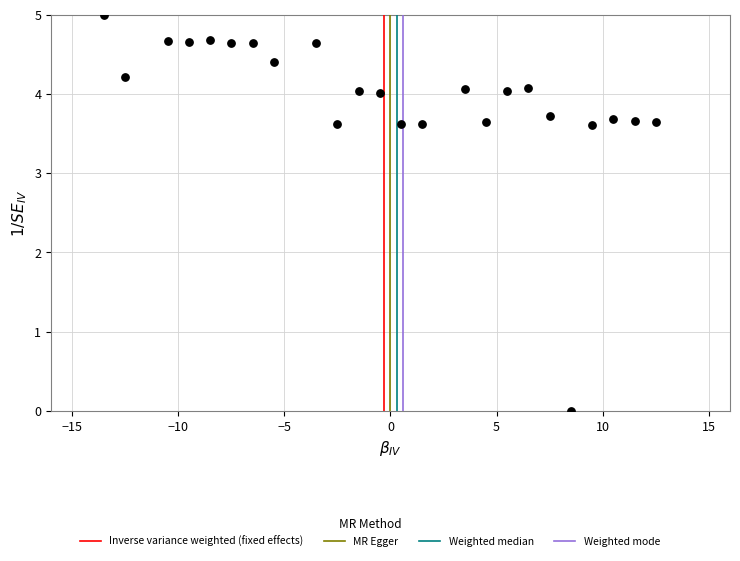

What is the range of X values (max minus min)?

26.0